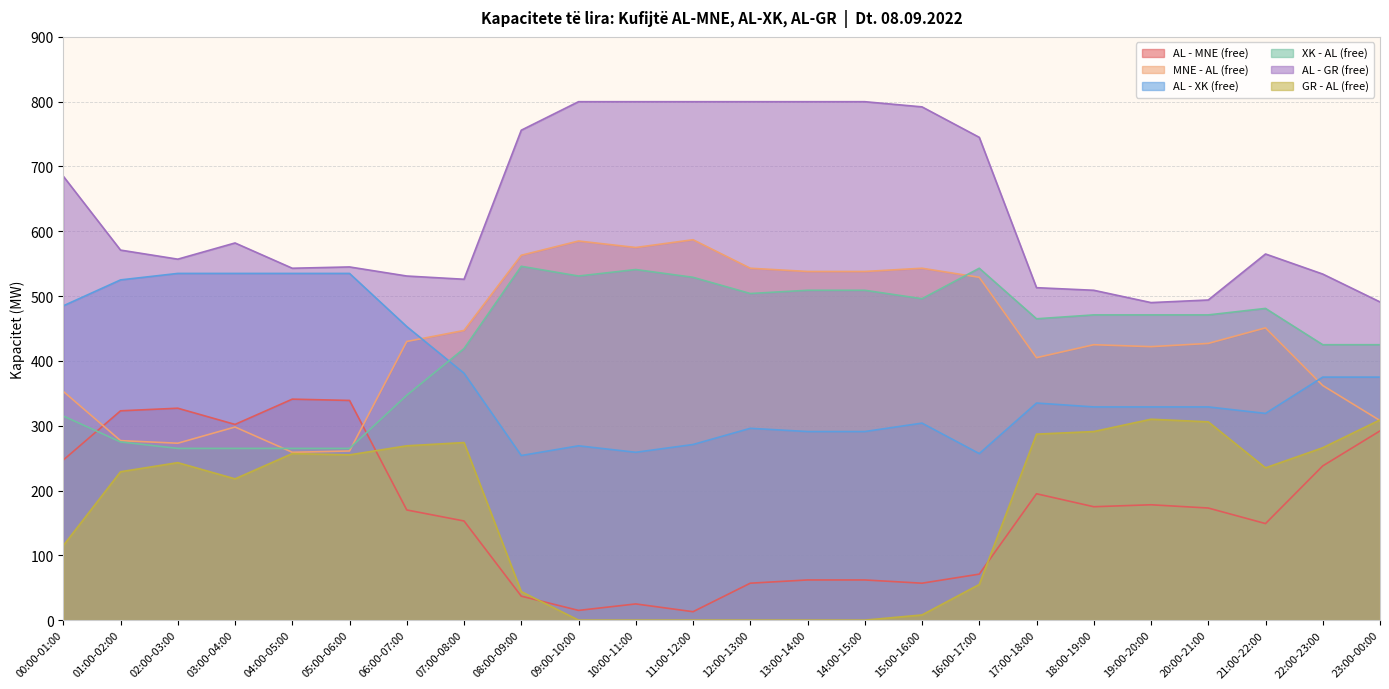

True or false: AL - XK (free) has more than 1 interior local peaks.

True